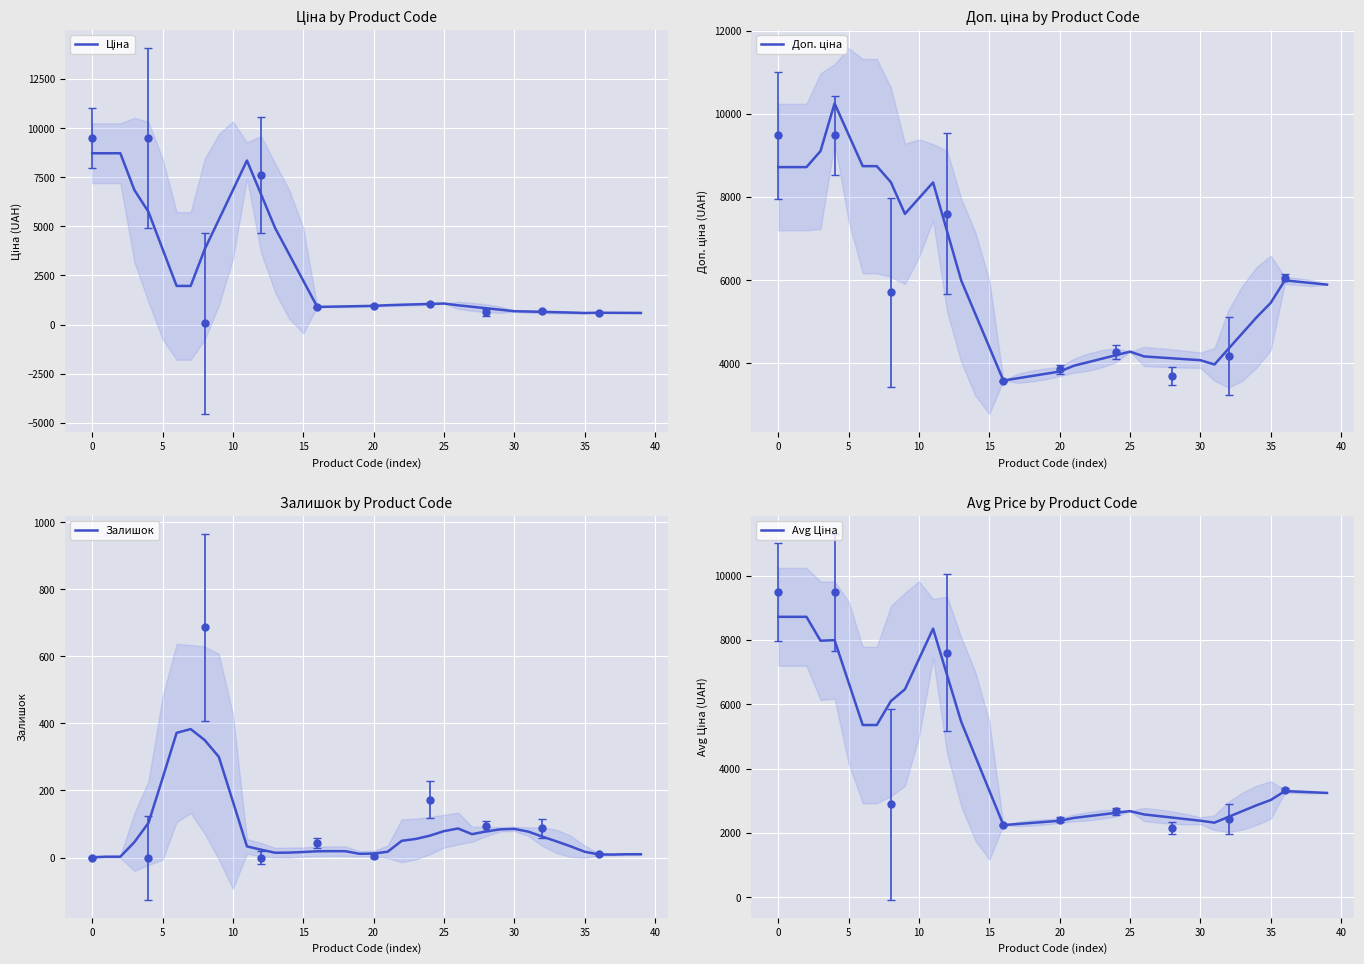

What is the spread (max minus min) of values at 29?

4011.5